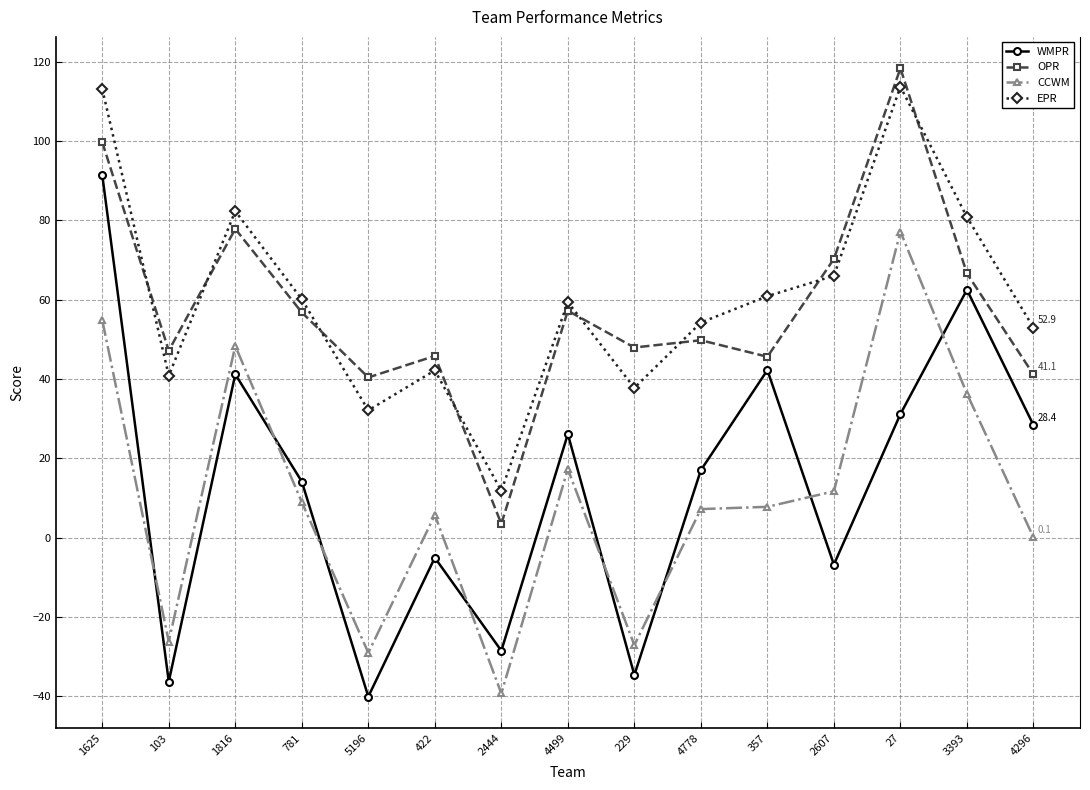

Which series has the largest range (max minus min)?

WMPR